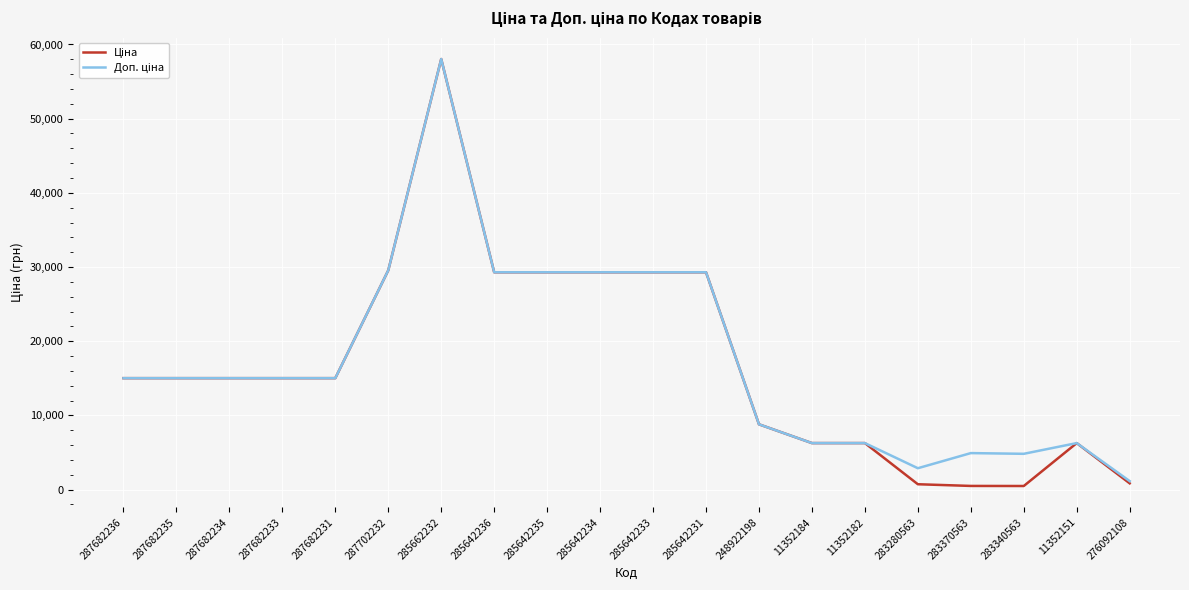

What is the greatest value displayed?

58037.0